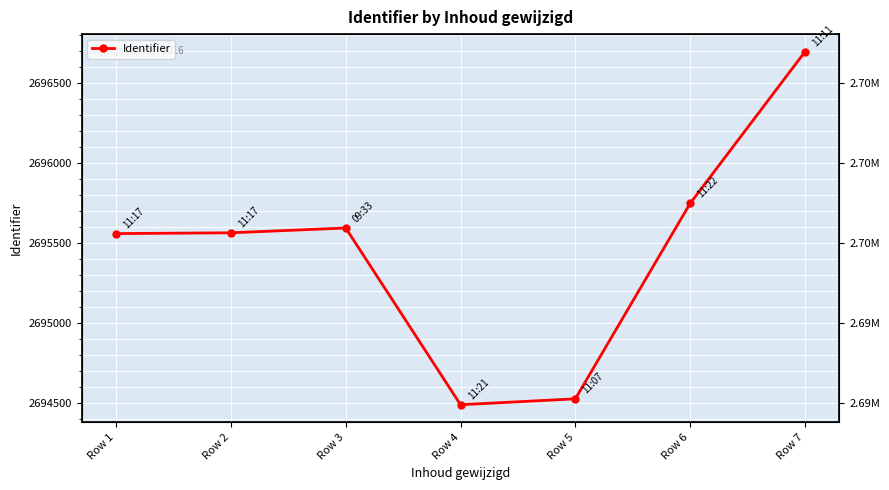

What is the sum of all values?

18868174